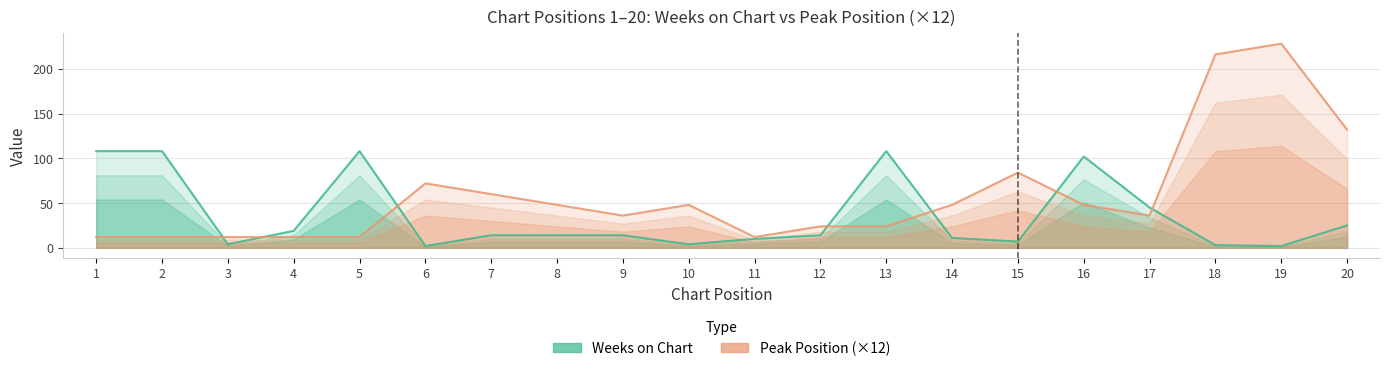

Which series has the widest spread of values?

Peak Position (×12)